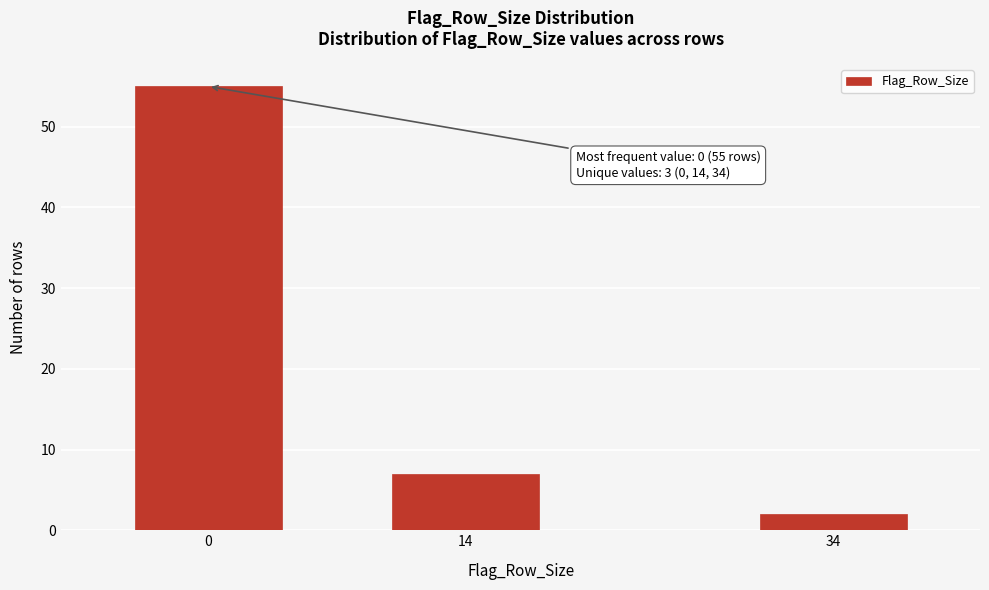

Reading right to left, extract all data points from this chart.

34=2	14=7	0=55